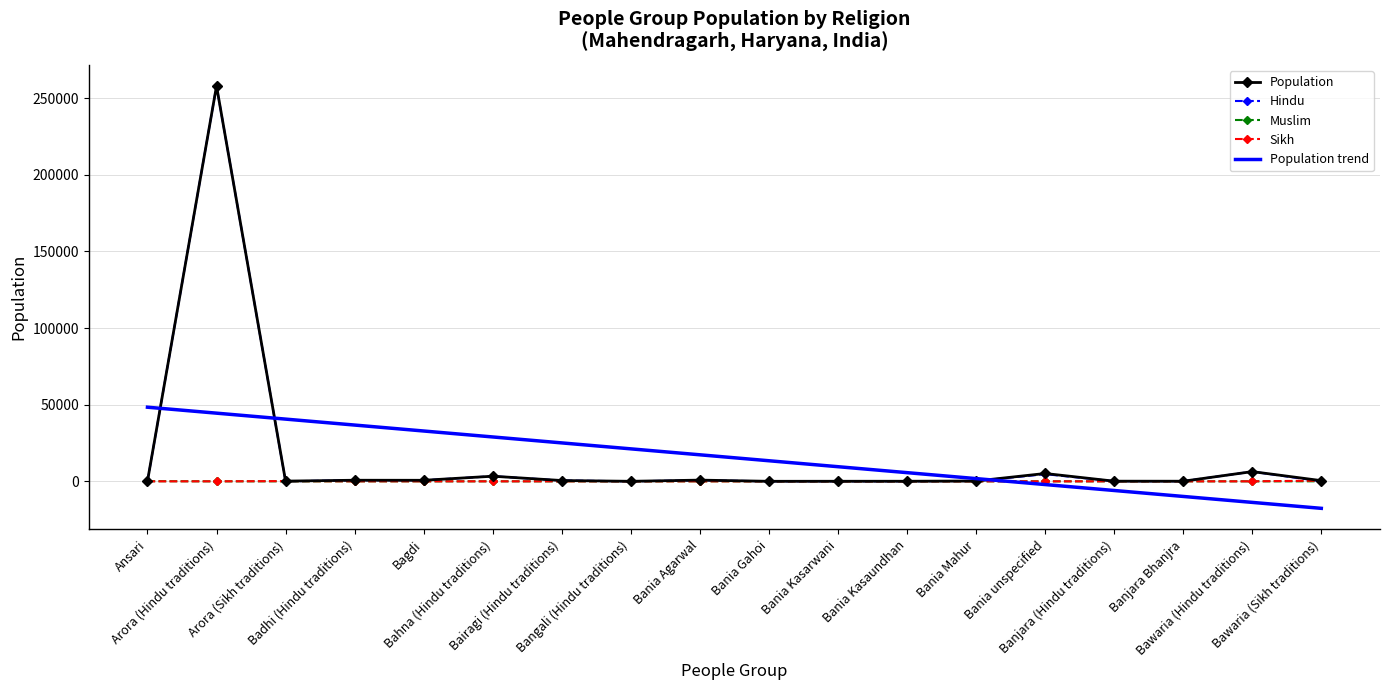

Rank the series by their maximum value, from highest to lowest.

Population, Hindu, Sikh, Muslim